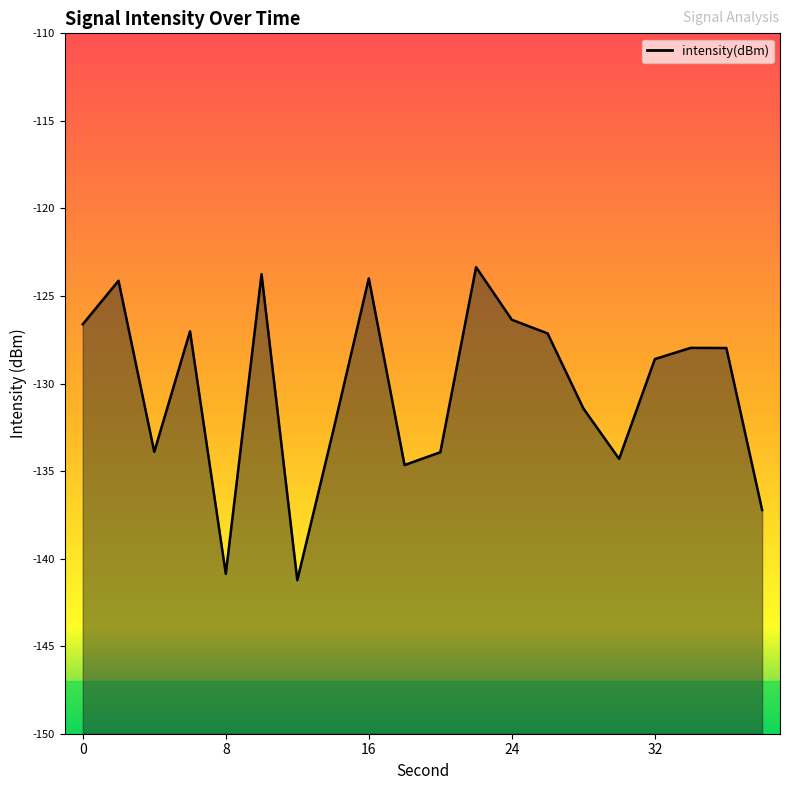

How many data points are less than -127?

14